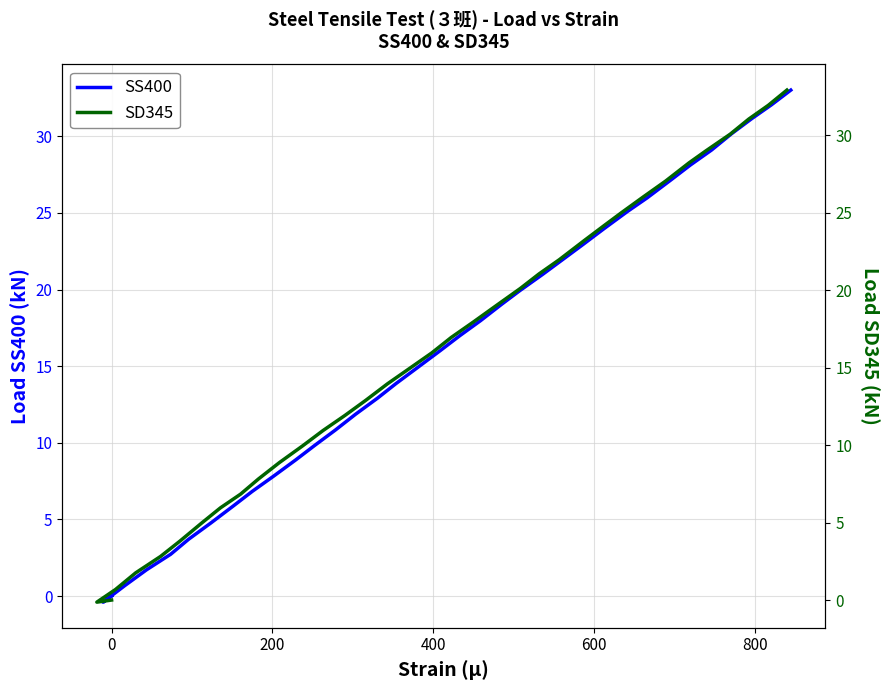

List the series in order of their overall mean, highest first.

SD345, SS400